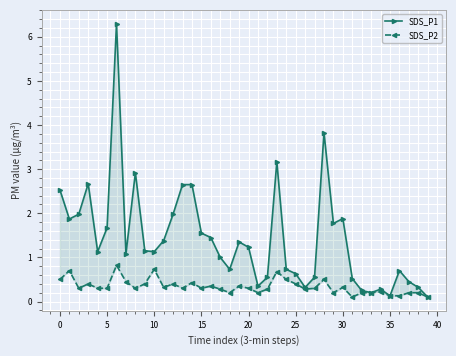

What is the value of the SDS_P2 point at the 19th from the left?

0.2